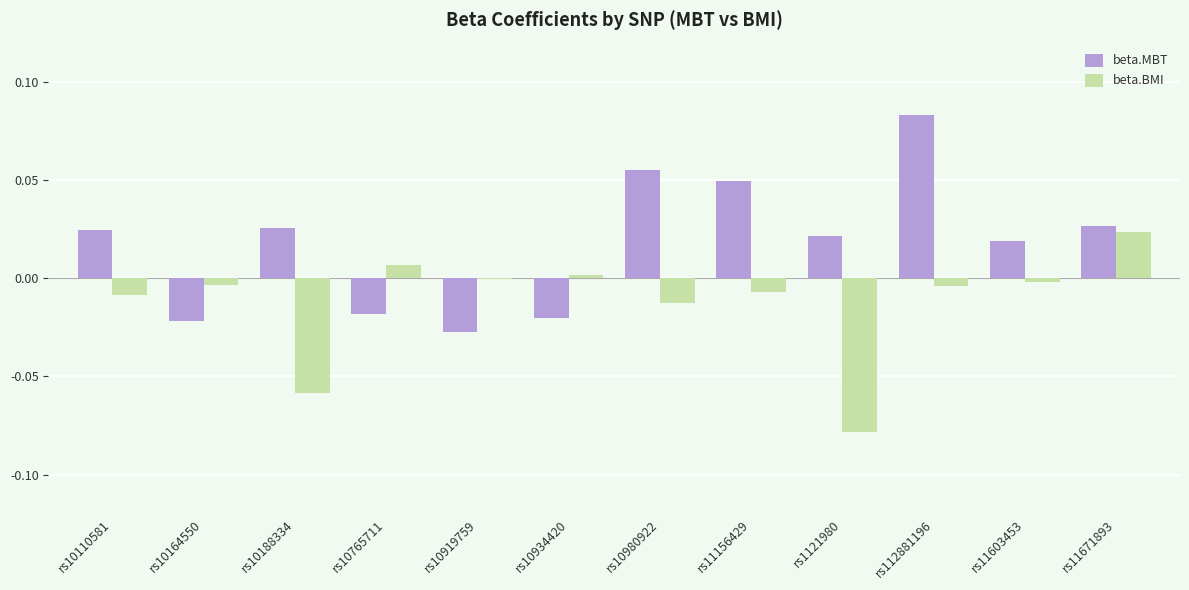

At which category is the sum across all series the highest?

rs112881196